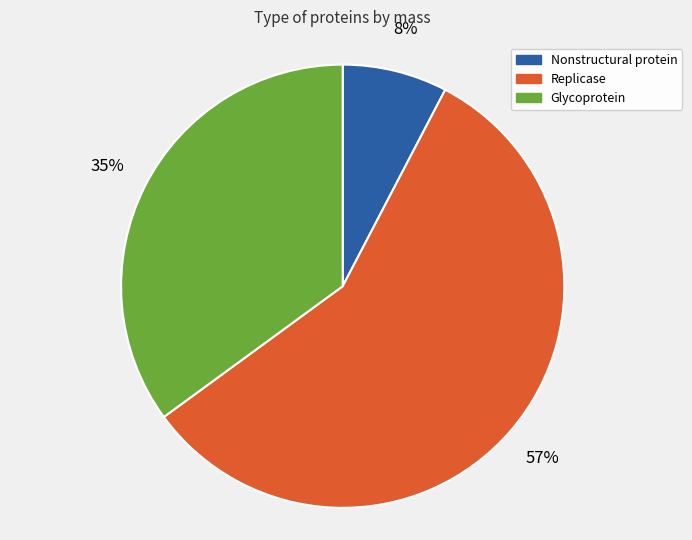

Is there a majority slice in this chart?

Yes